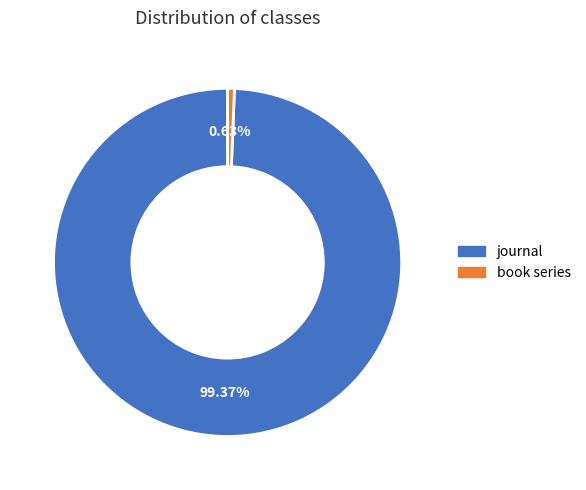

Between book series and journal, which is larger?

journal